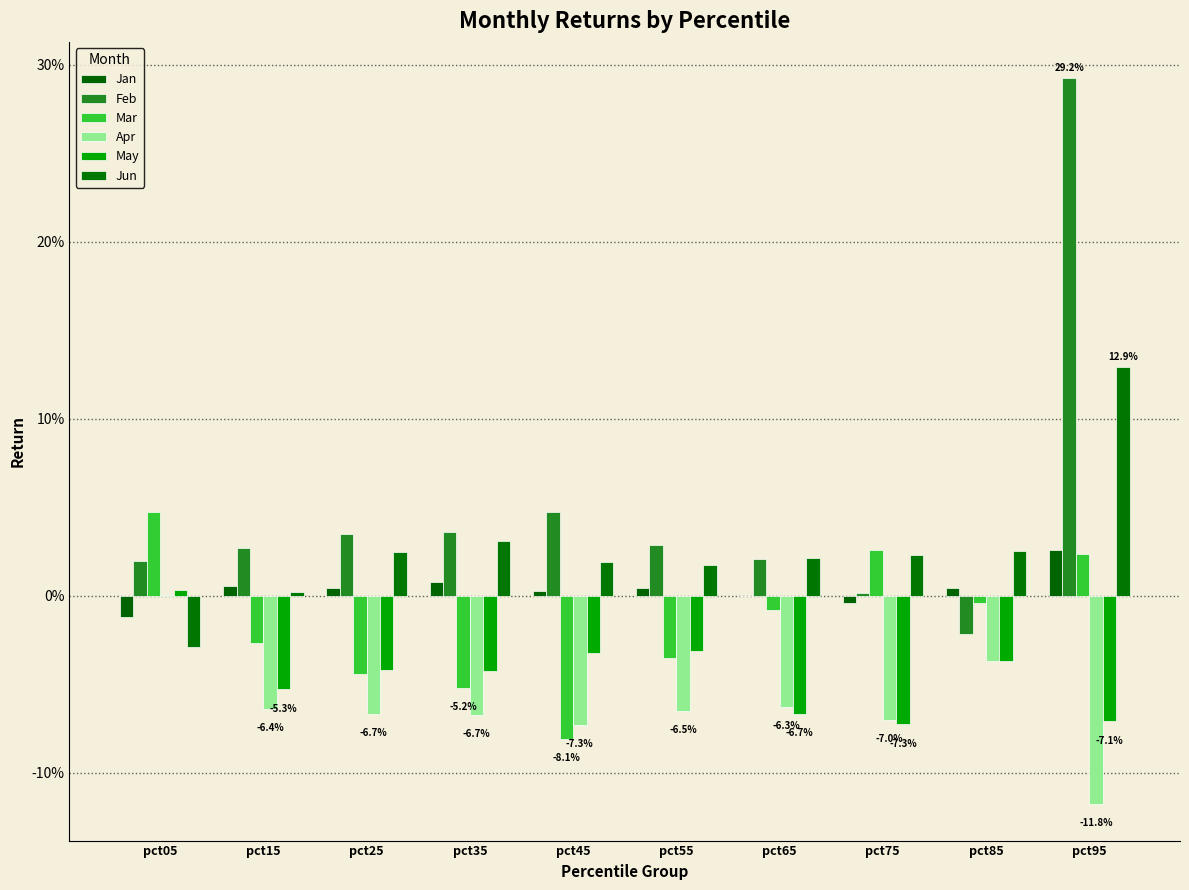

Are the bars horizontal?

No